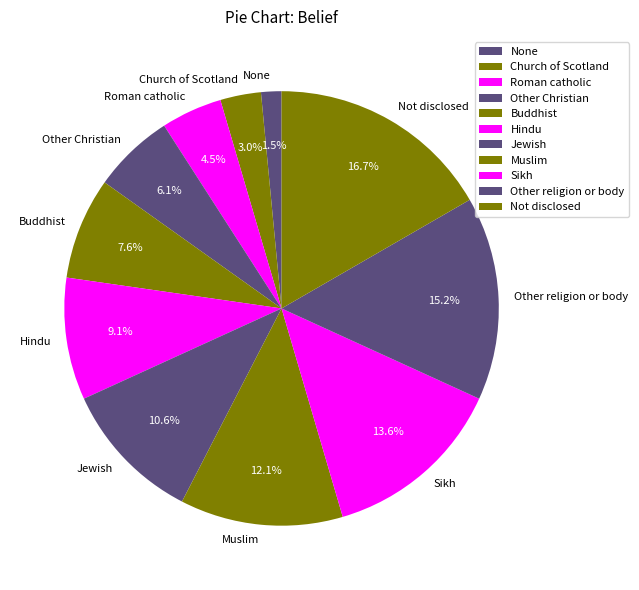

Is Roman catholic the majority of the pie?

No